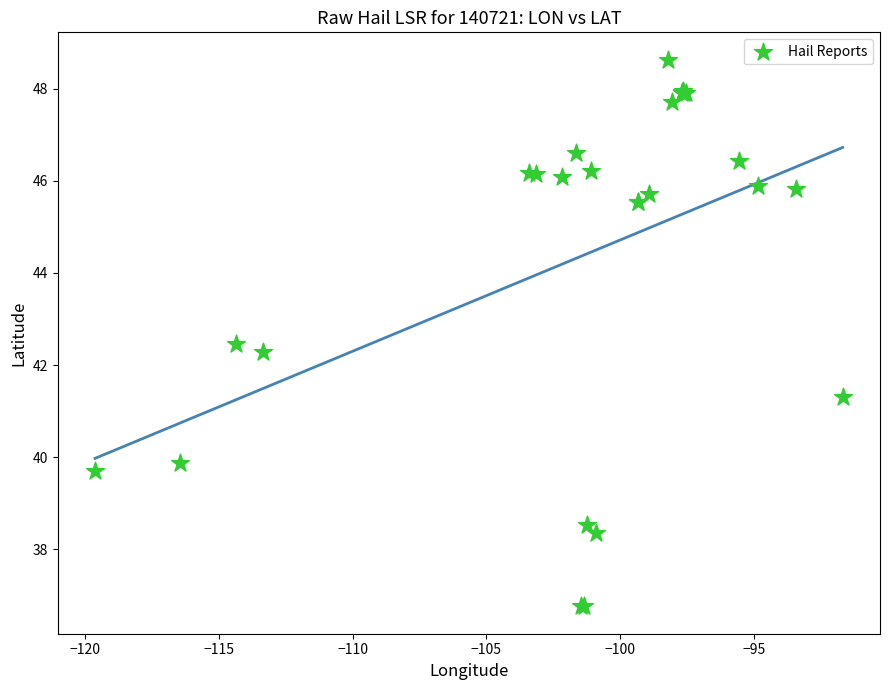

What Y value in the scatter plot is closest to 42?

42.3